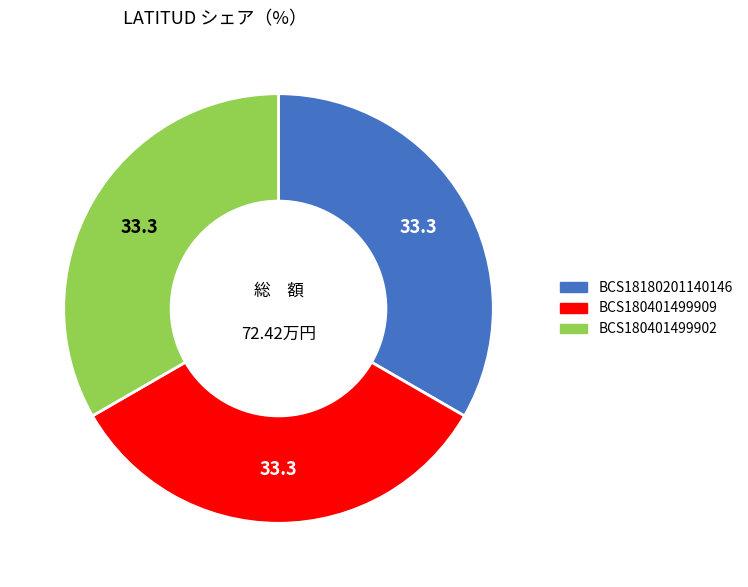

What is the ratio of the value at BCS180401499902 to the value at BCS180401499909?

1.0